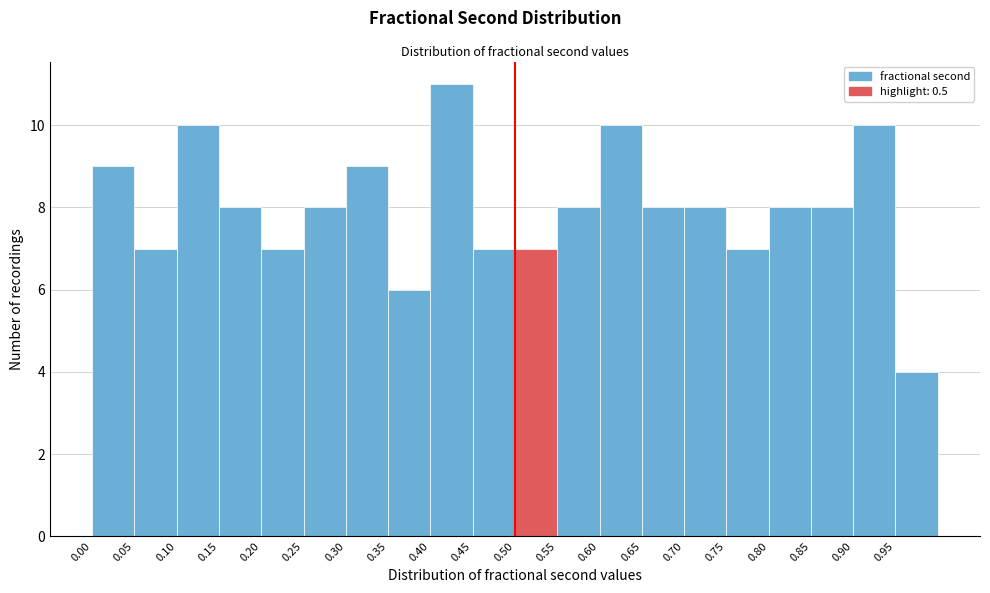

Which range on the x-axis has the tallest bar?

0.40 to 0.45